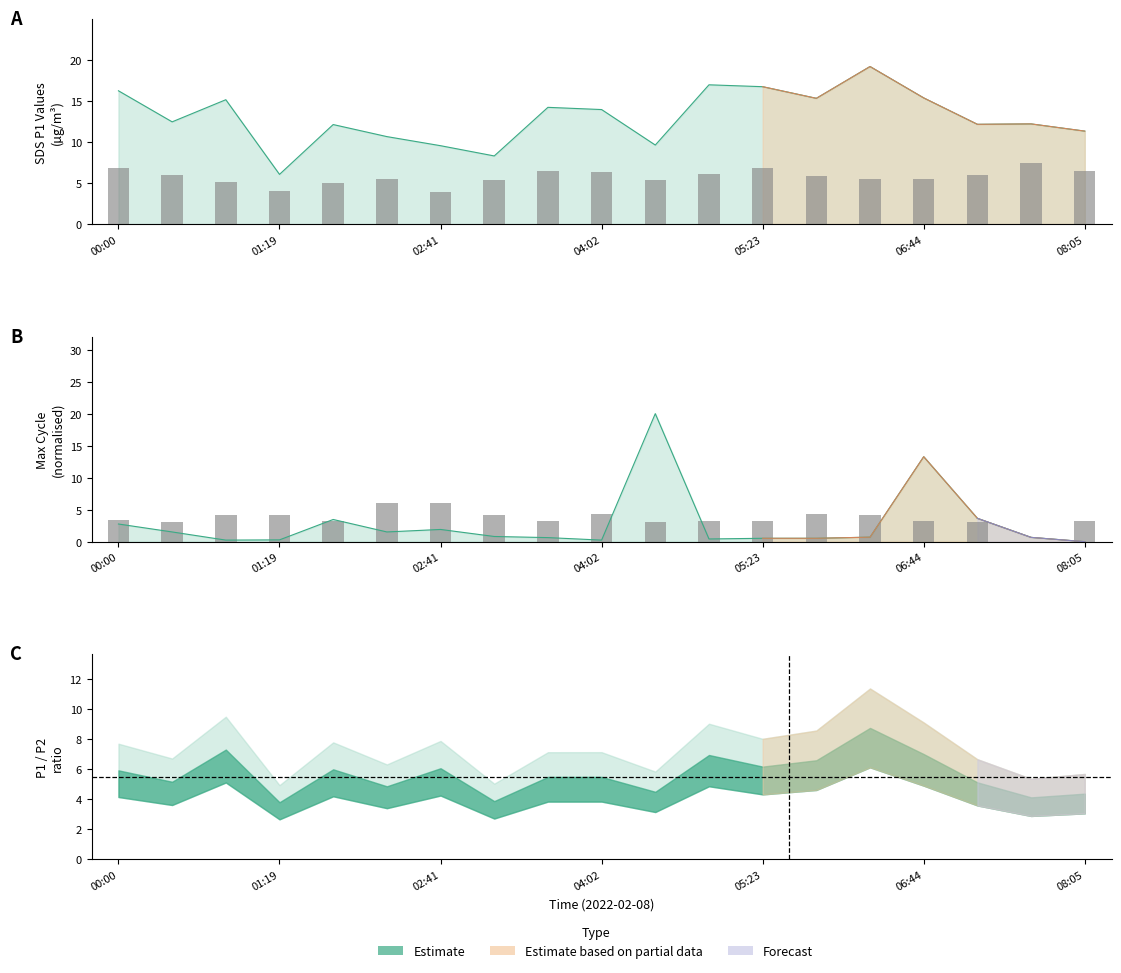

What is the difference between the values at 17 and 05:23?

2.4